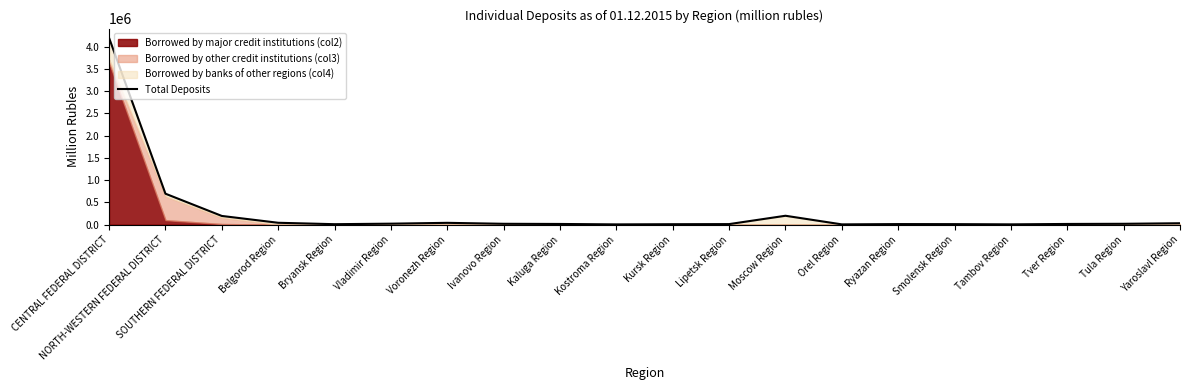

At which category does the chart reach its minimum across all series?

Kostroma Region